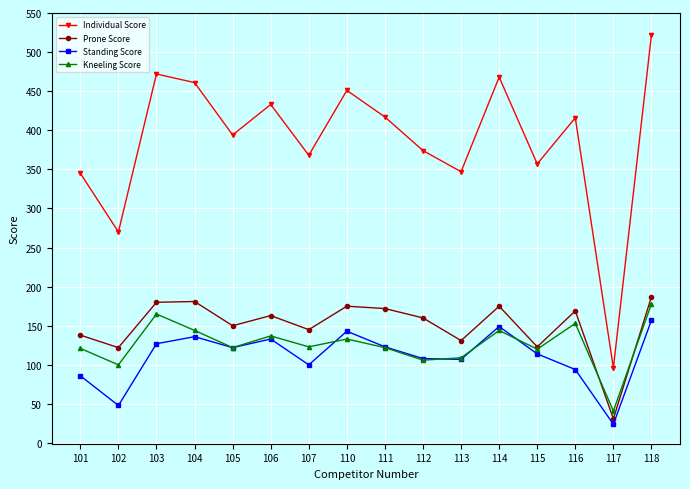

Count the number of categories in the chart.

16